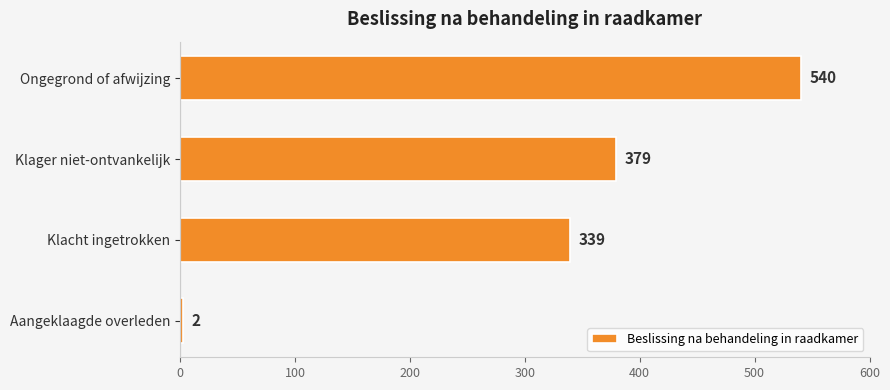

Reading top to bottom, list all the values displayed in this chart.

540	379	339	2